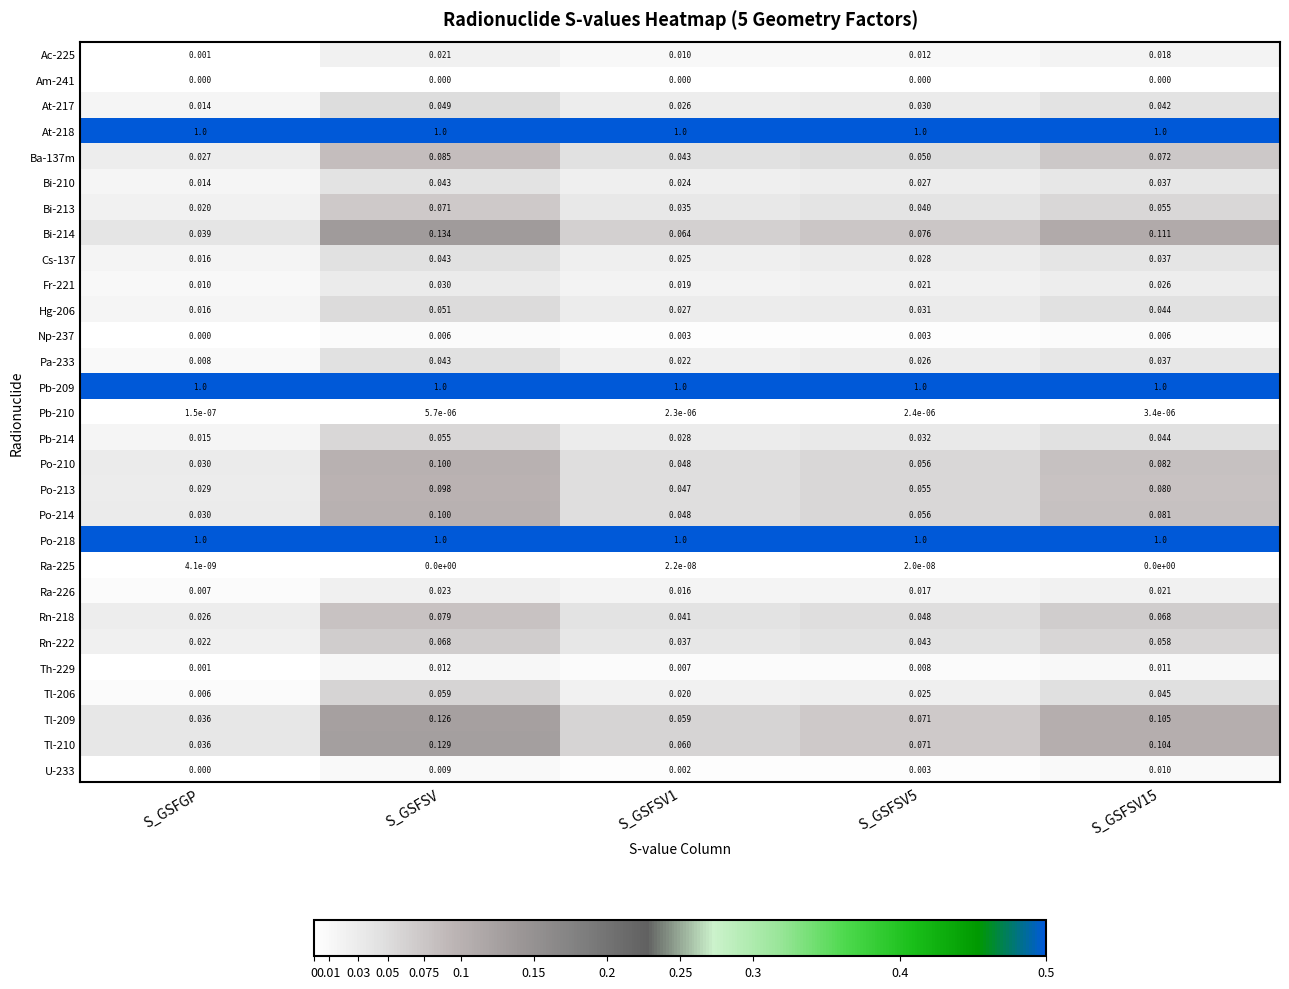

Which category has the lowest value in the Tl-210 series?

S_GSFGP